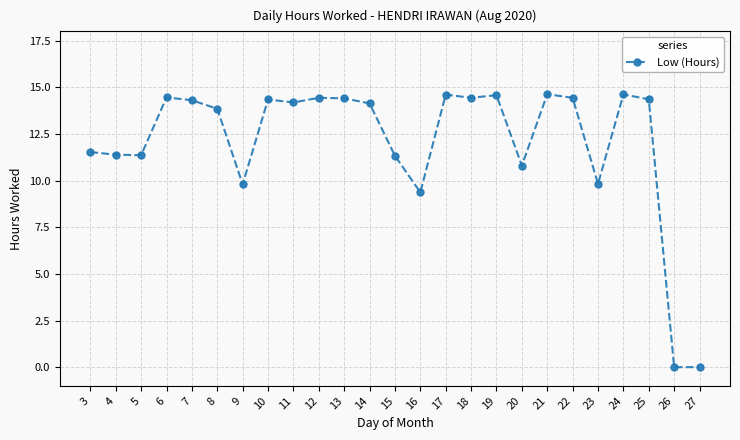

What is the greatest value displayed?

14.6